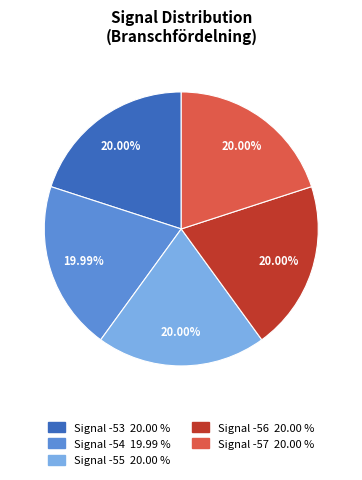

Is there a majority slice in this chart?

No